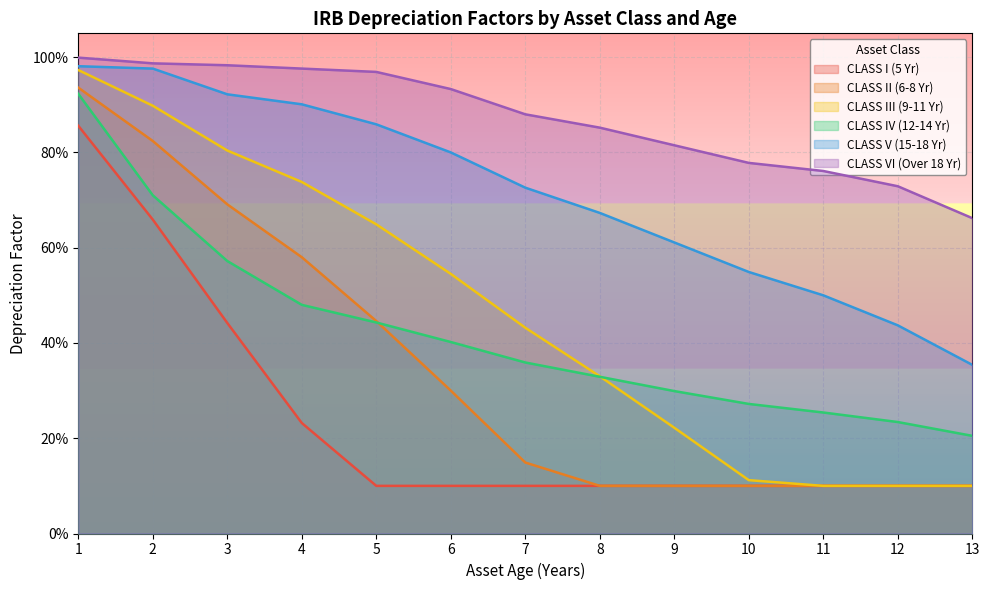

Does the chart display data point markers on the line(s)?

No